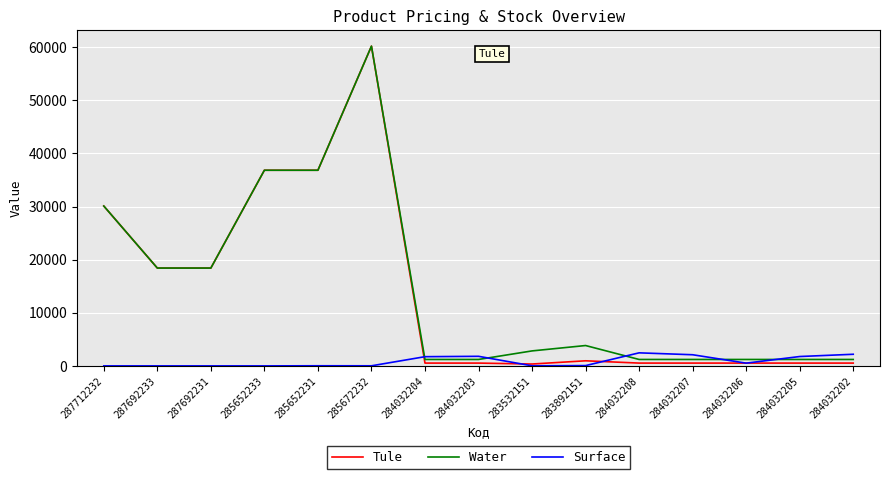

Which series changed the most between 285652233 and 284032208?

Tule